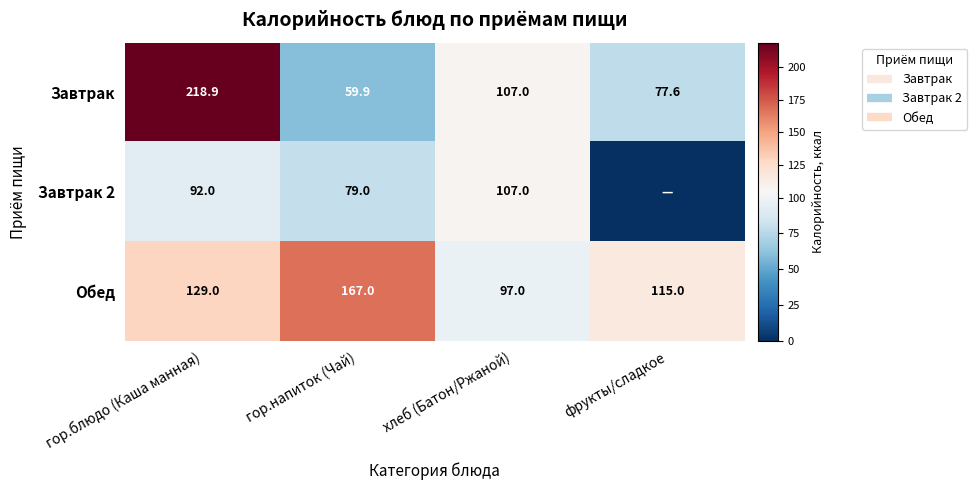

How many values in the Завтрак series are below 107?

2